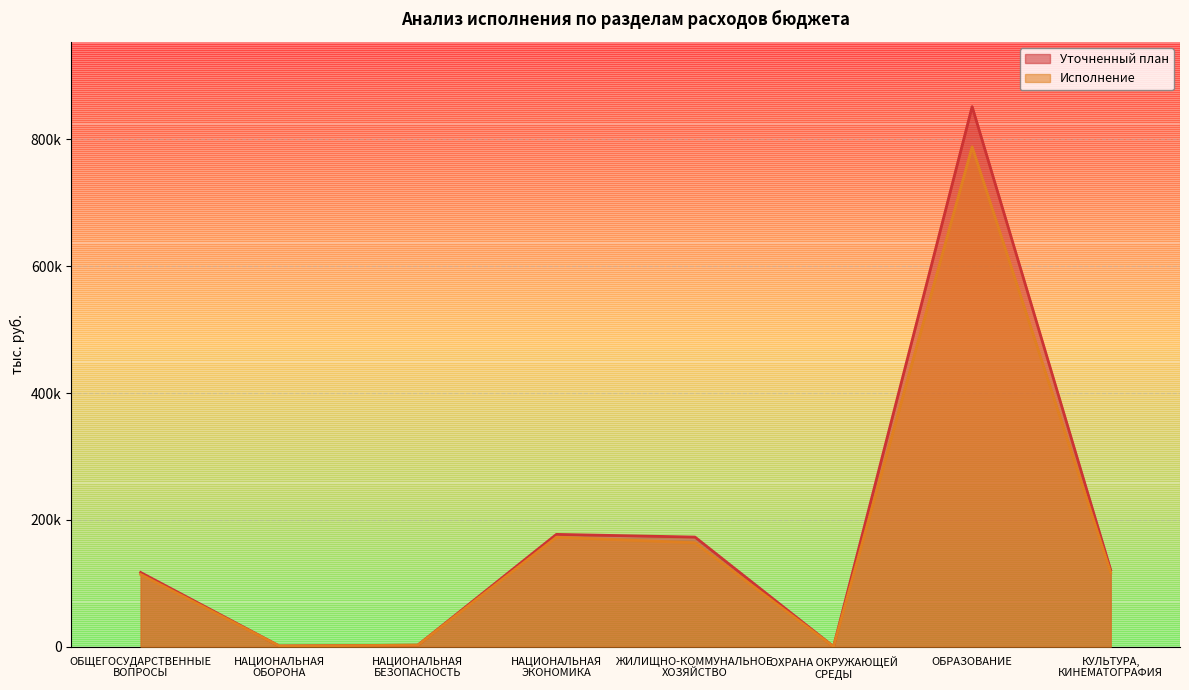

True or false: Уточненный план and Исполнение cross at least once.

False